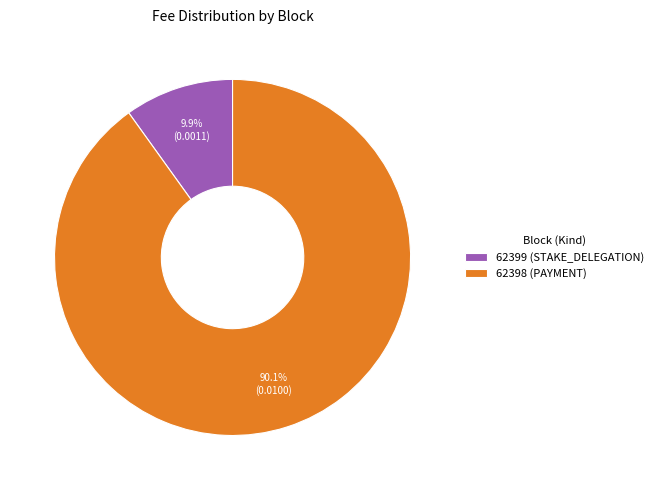

Does 62399 represent more than half of the total?

No